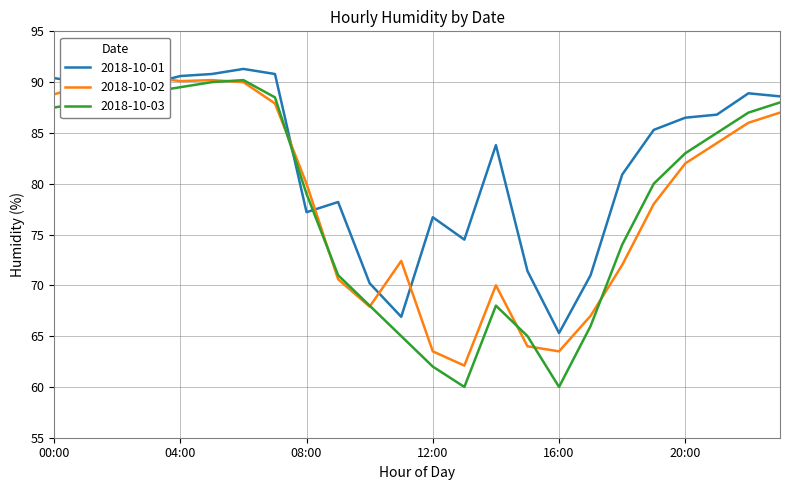

What is the spread (max minus min) of values at 10:00?

2.3